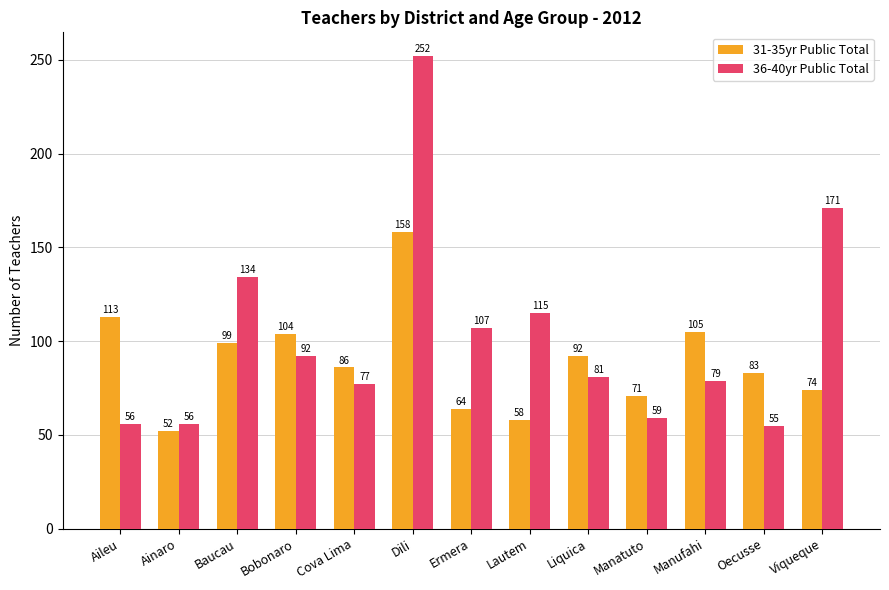

What is the average value of the 36-40yr Public Total series?

103